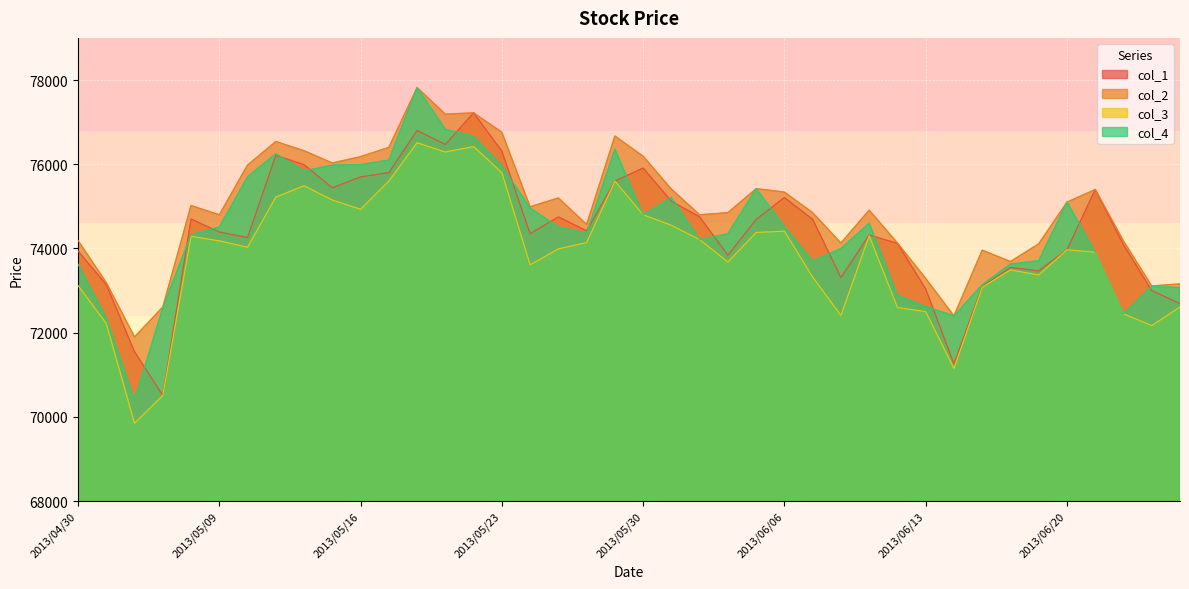

How many values in the col_1 series are below 74420?

20